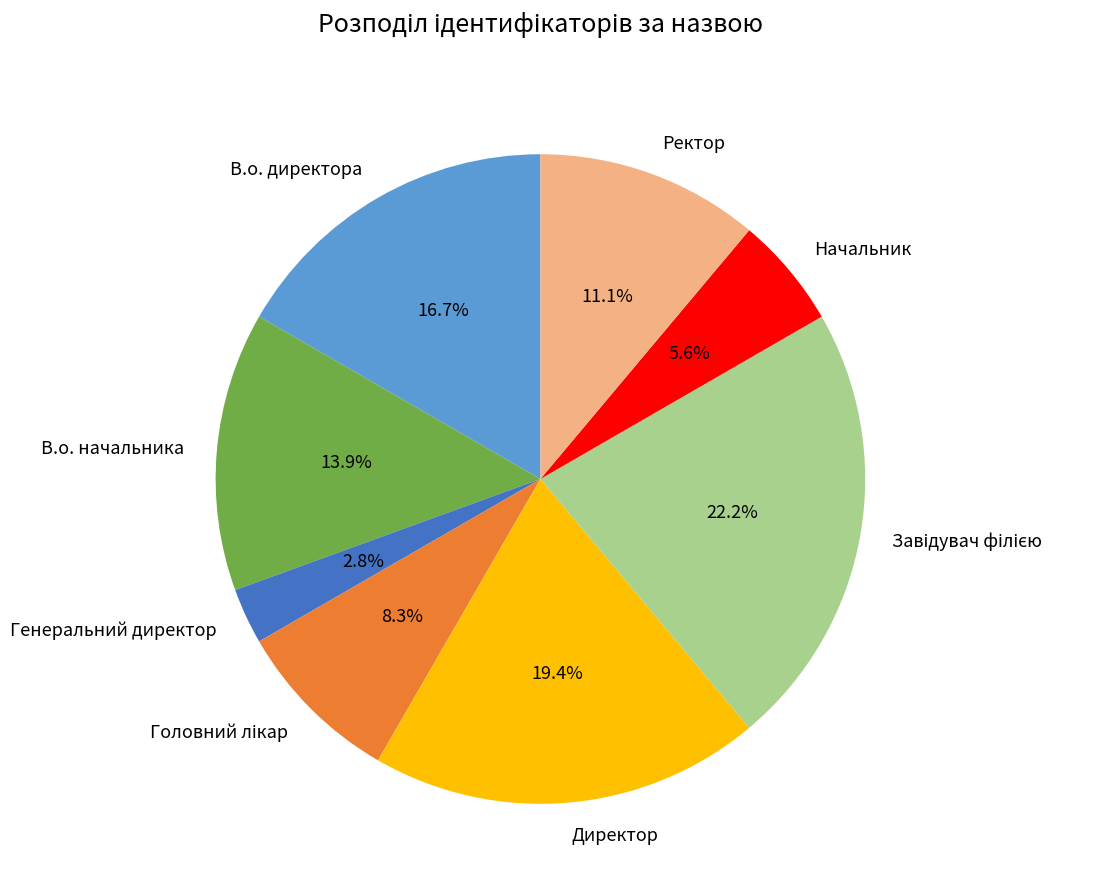

How many segments does this pie chart have?

8